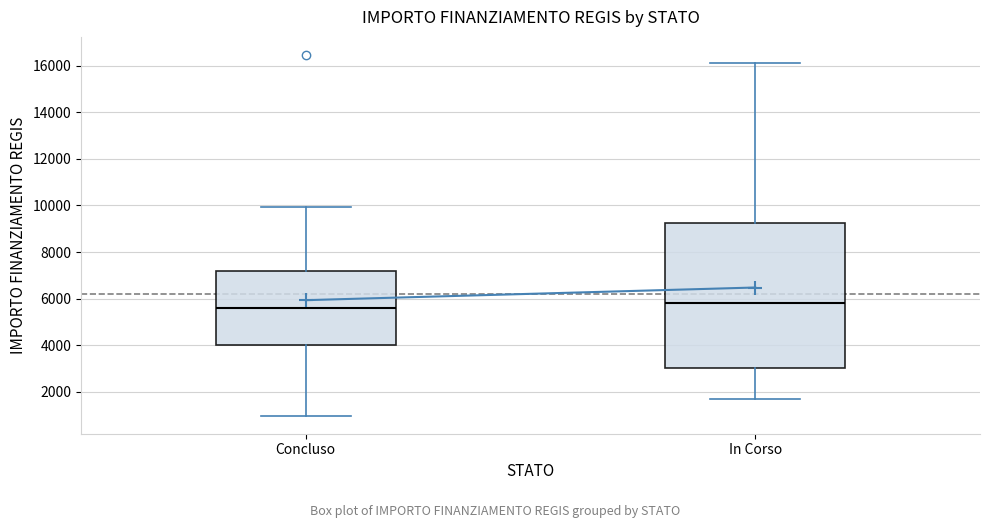

Reading left to right, transcribe this box plot: for each box, give where its median line is, the range the box spans, and where its two whiskers end, as read against the y-axis. The values are not printed on the chart, so give them approximately, as read against the axis.

Concluso: median 5600, box 4000 to 7200, whiskers 1000 to 10000
In Corso: median 5800, box 3000 to 9200, whiskers 1800 to 16200